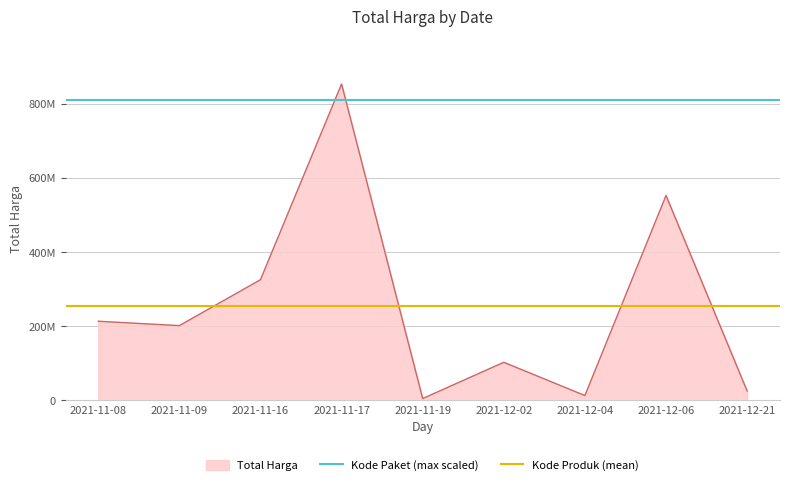

At how many categories does at least one series exceed 539443158?

2